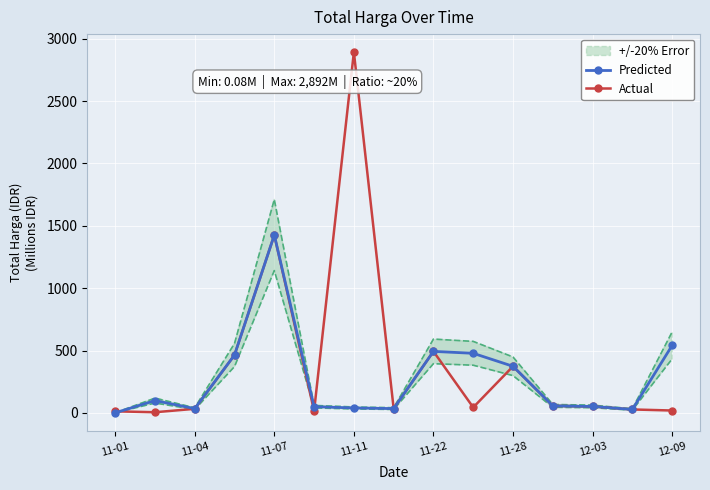

Where is the first local minimum for Predicted?

11-04